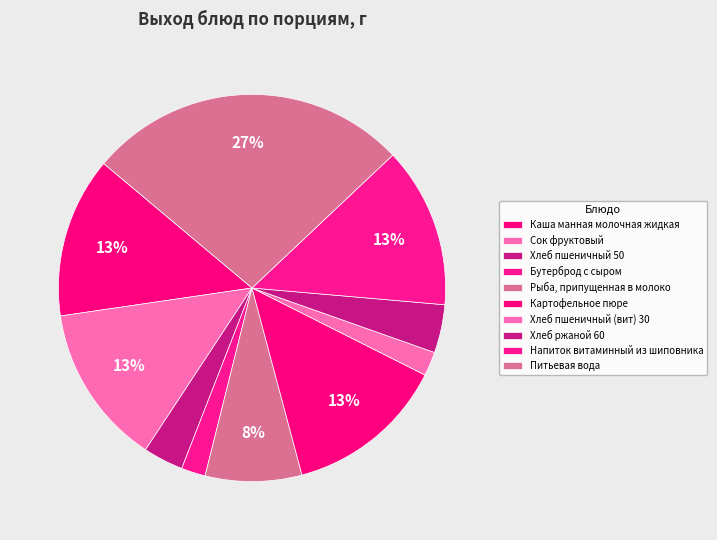

To the nearest percent, what percentage of the pie is Напиток витаминный из шиповника?

13%